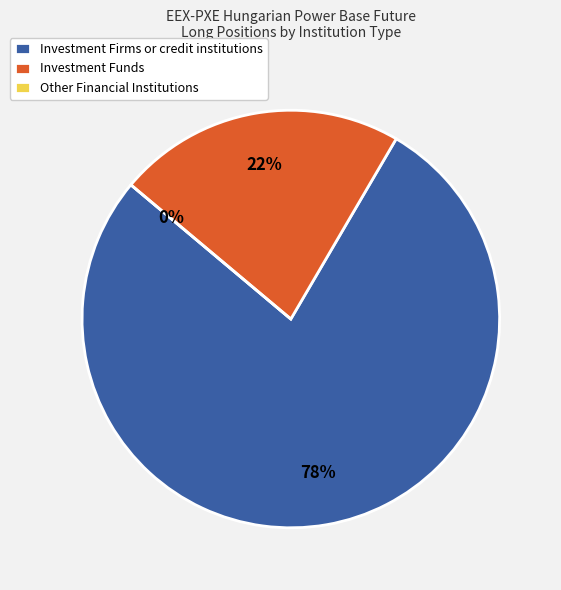

What is the change in value from Investment Firms or credit institutions to Other Financial Institutions?

-284421